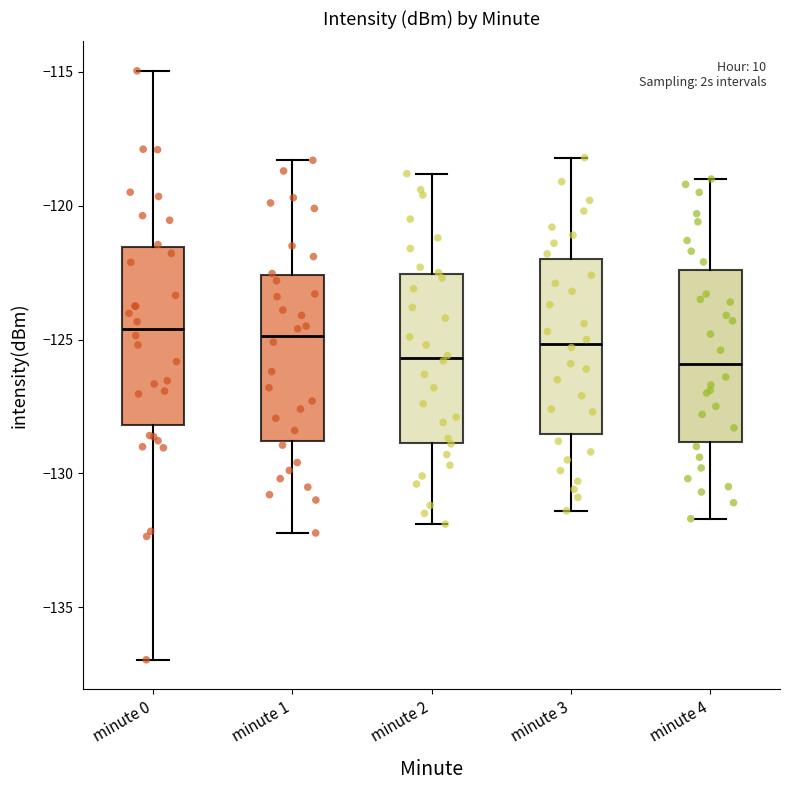

Reading left to right, transcribe this box plot: for each box, give where its median line is, the range the box spans, and where its two whiskers end, as read against the y-axis. The values are not printed on the chart, so give them approximately, as read against the axis.

minute 0: median -124.5, box -128.0 to -121.5, whiskers -137.0 to -115.0
minute 1: median -125.0, box -129.0 to -122.5, whiskers -132.0 to -118.5
minute 2: median -125.5, box -129.0 to -122.5, whiskers -132.0 to -119.0
minute 3: median -125.0, box -128.5 to -122.0, whiskers -131.5 to -118.0
minute 4: median -126.0, box -129.0 to -122.5, whiskers -131.5 to -119.0